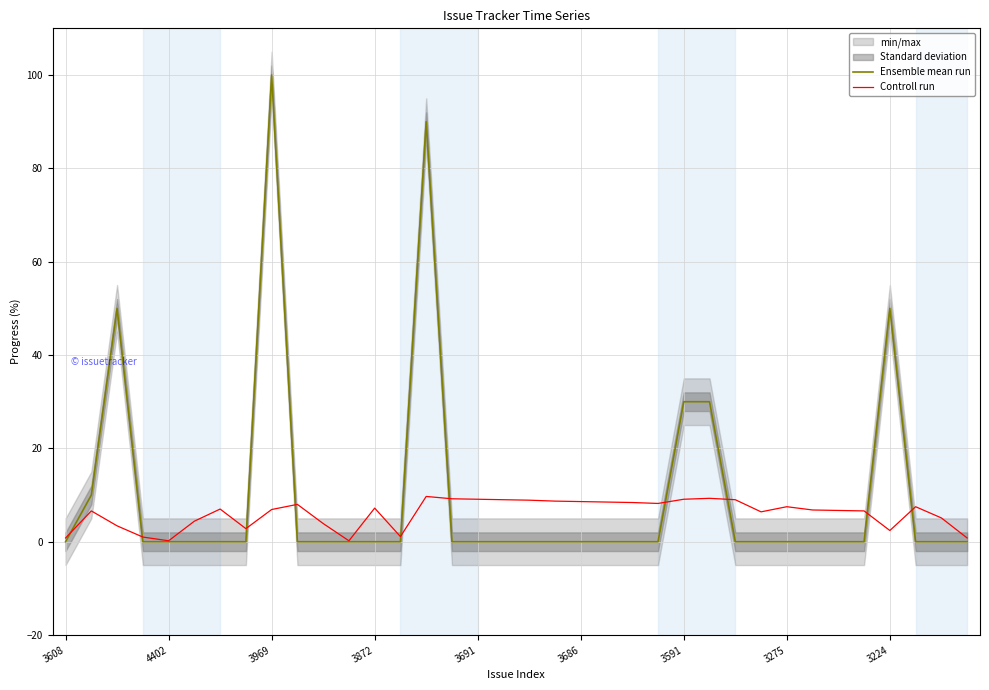

The Ensemble mean run series shows 0.0 at 4402. True or false?

True